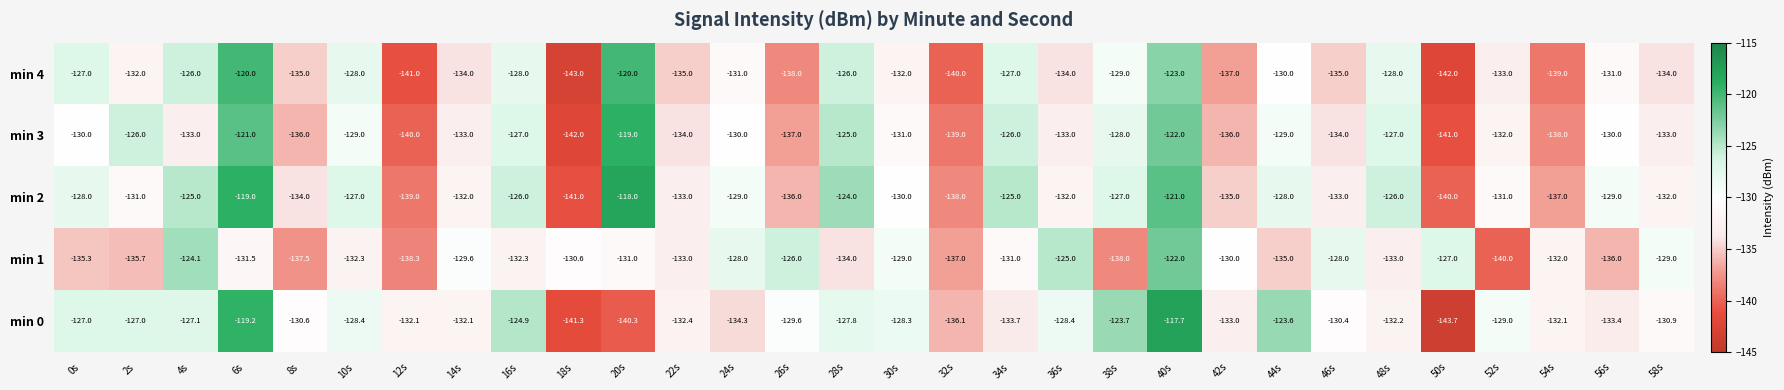

How many data points does each series have?

30